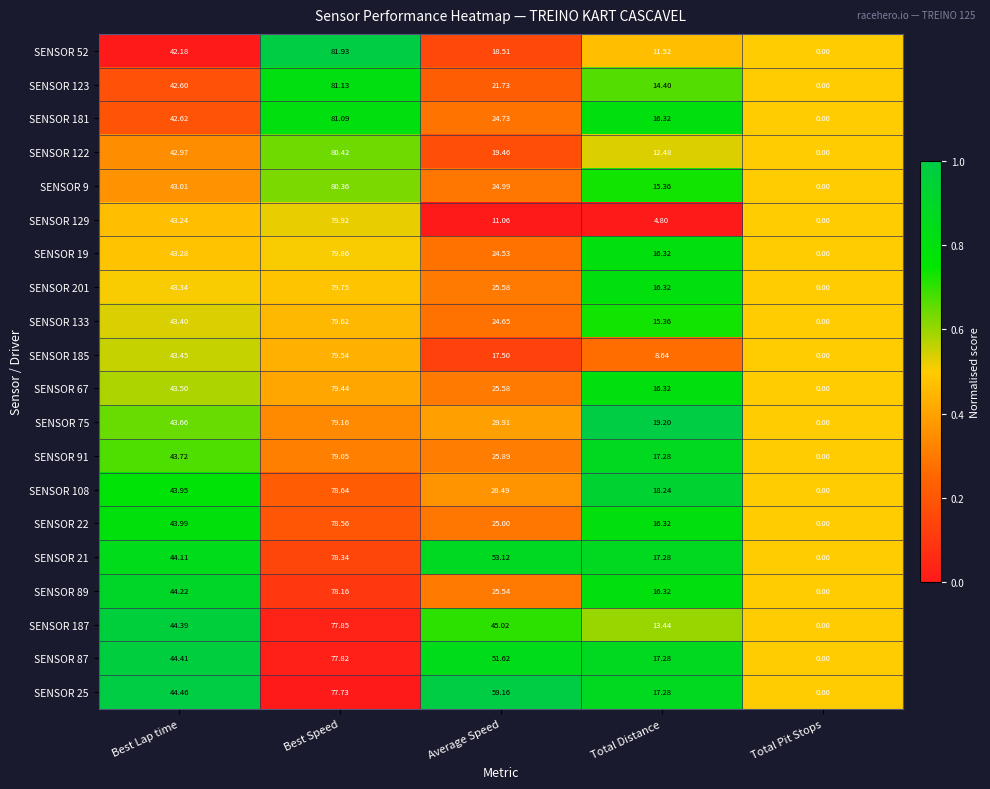

Where does the SENSOR 21 series first go above 44?

Best Lap time